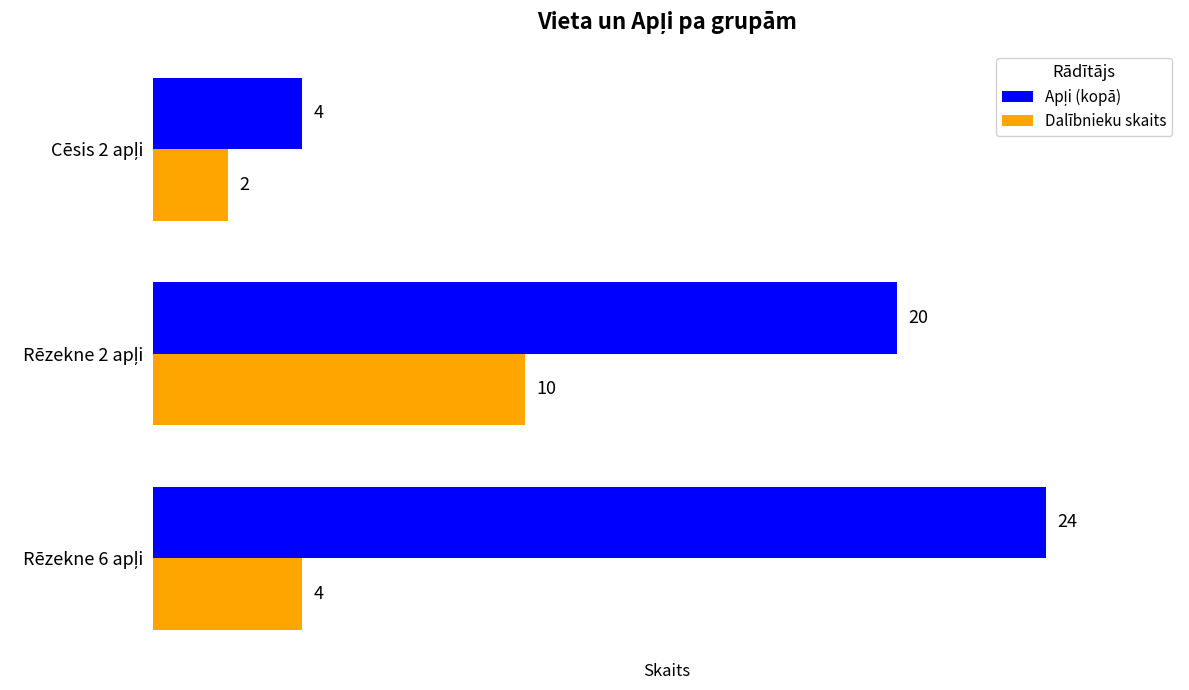

What is the sum of all Dalībnieku skaits values?

16